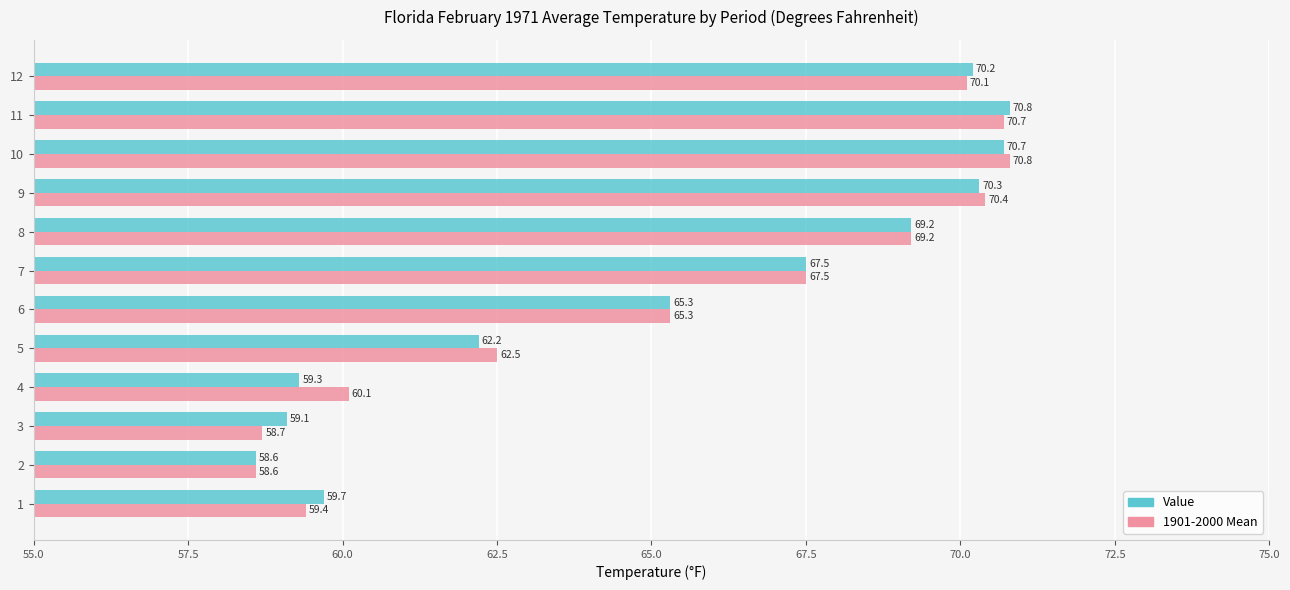

What is the average value of the Value series?

65.2